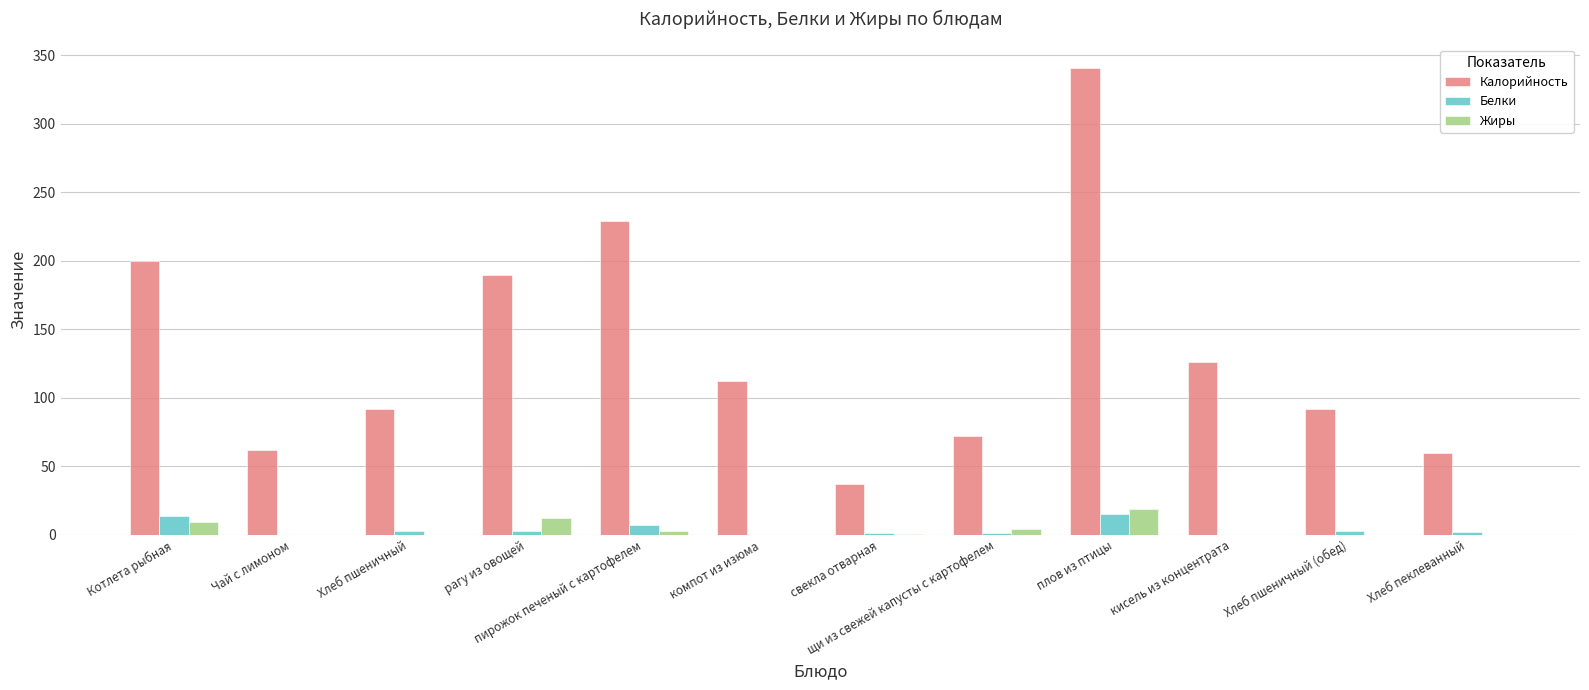

At which category is the sum across all series the highest?

плов из птицы